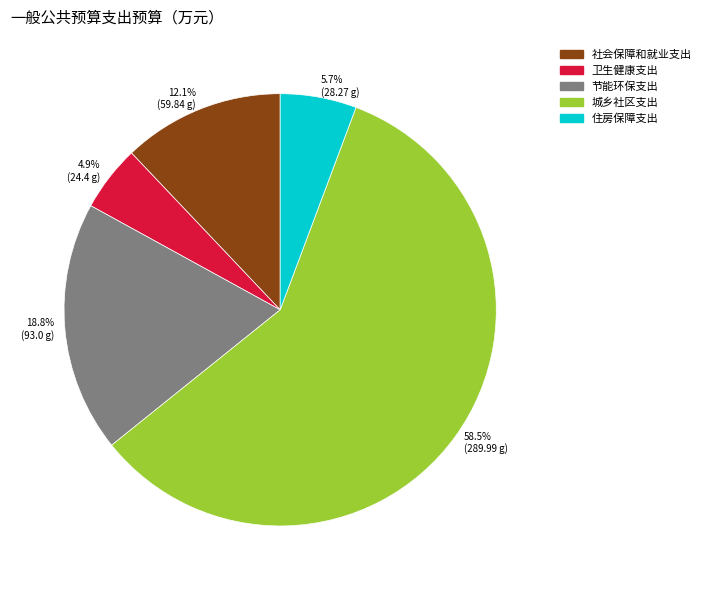

Combined, do 12.1% (59.84 g) and 4.9% (24.4 g) account for over 50%?

No